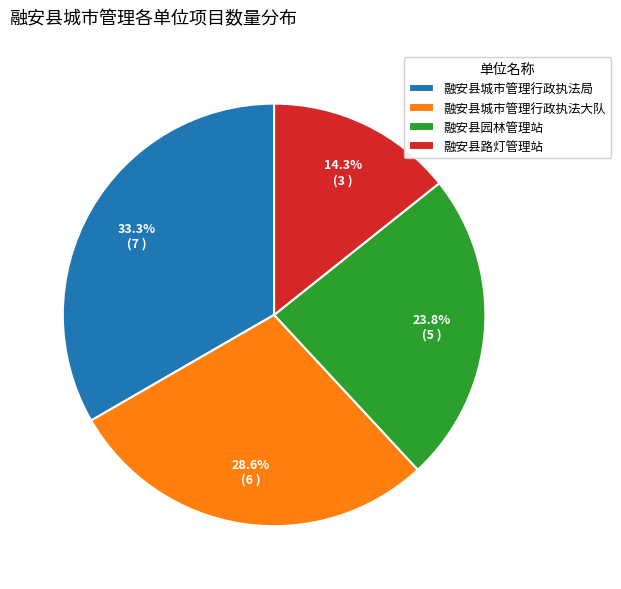

To the nearest percent, what is the difference between the 融安县城市管理行政执法局 and 融安县路灯管理站 slice percentages?

19%